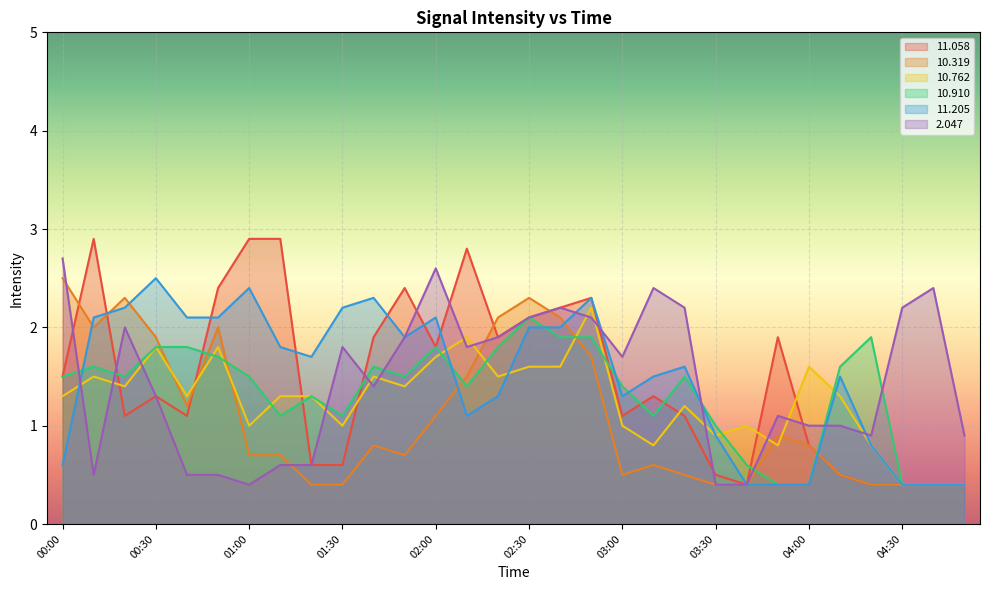

Reading right to left, extract all data points from this chart.

 11.058: 0.4	0.4	0.4	0.4	0.5	0.8	1.9	0.4	0.5	1.1	1.3	1.1	2.3	2.2	2.1	1.9	2.8	1.8	2.4	1.9	0.6	0.6	2.9	2.9	2.4	1.1	1.3	1.1	2.9	1.5
 10.319: 0.4	0.4	0.4	0.4	0.5	0.8	0.9	0.4	0.4	0.5	0.6	0.5	1.7	2.1	2.3	2.1	1.5	1.1	0.7	0.8	0.4	0.4	0.7	0.7	2.0	1.2	1.9	2.3	2.0	2.5
 10.762: 0.4	0.4	0.4	0.8	1.3	1.6	0.8	1.0	0.9	1.2	0.8	1.0	2.2	1.6	1.6	1.5	1.9	1.7	1.4	1.5	1.0	1.3	1.3	1.0	1.8	1.3	1.8	1.4	1.5	1.3
 10.910: 0.4	0.4	0.4	1.9	1.6	0.4	0.4	0.6	1.0	1.5	1.1	1.4	1.9	1.9	2.1	1.8	1.4	1.8	1.5	1.6	1.1	1.3	1.1	1.5	1.7	1.8	1.8	1.5	1.6	1.5
 11.205: 0.4	0.4	0.4	0.8	1.5	0.4	0.4	0.4	0.9	1.6	1.5	1.3	2.3	2.0	2.0	1.3	1.1	2.1	1.9	2.3	2.2	1.7	1.8	2.4	2.1	2.1	2.5	2.2	2.1	0.6
  2.047: 0.9	2.4	2.2	0.9	1.0	1.0	1.1	0.4	0.4	2.2	2.4	1.7	2.1	2.2	2.1	1.9	1.8	2.6	1.9	1.4	1.8	0.6	0.6	0.4	0.5	0.5	1.3	2.0	0.5	2.7